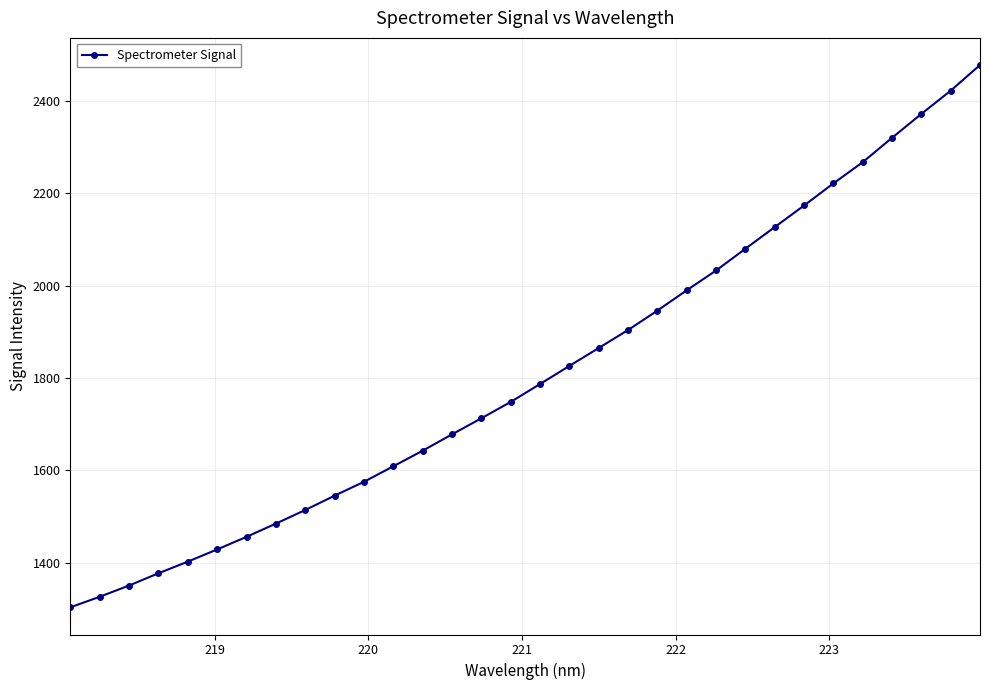

True or false: the data has more than 2 interior local peaks.

False